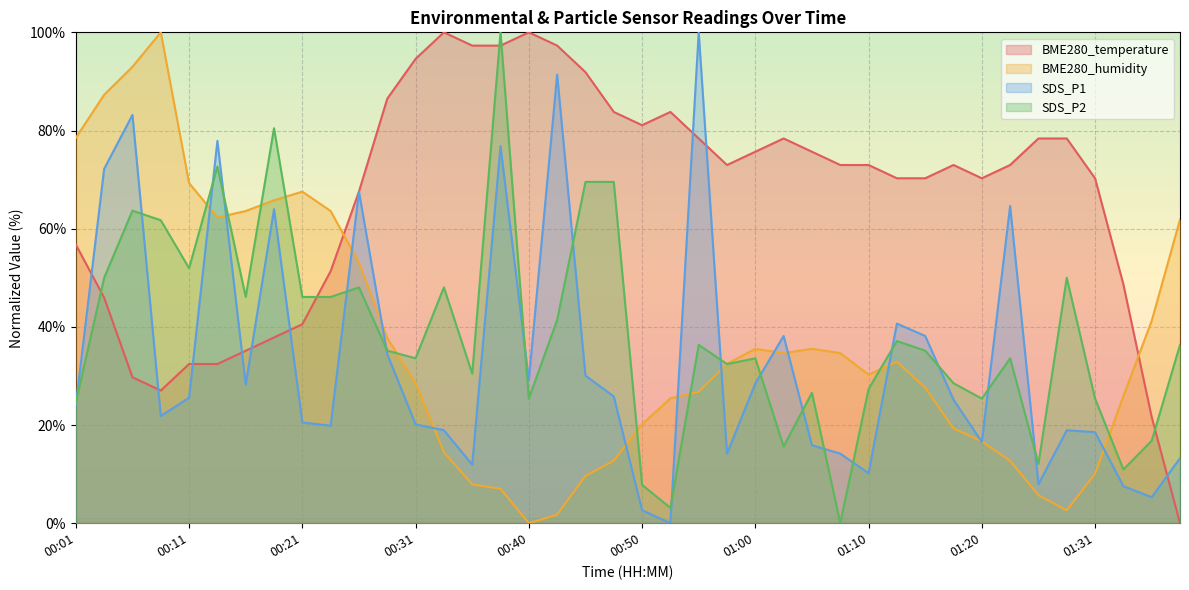

Is it true that BME280_temperature equals 45.4 at 01:15?

False